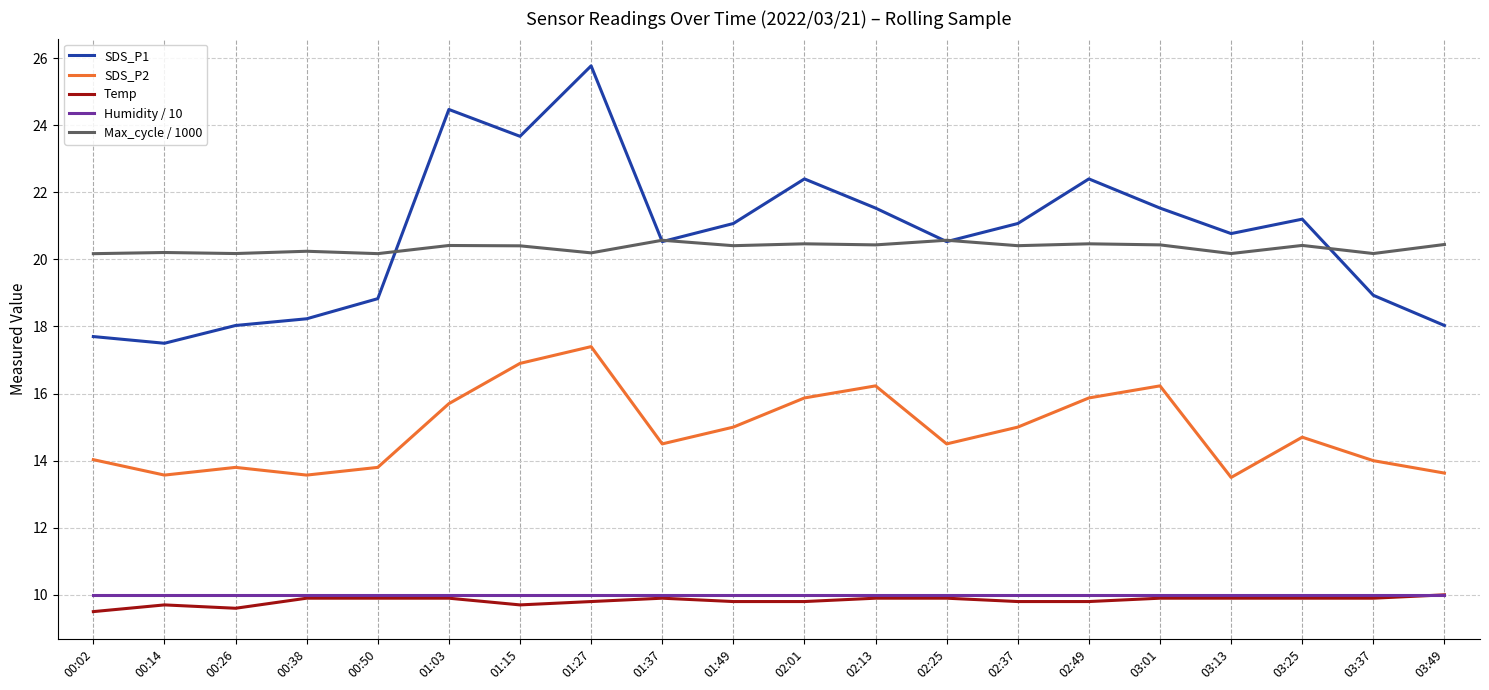

True or false: Temp and SDS_P2 intersect in this chart.

False